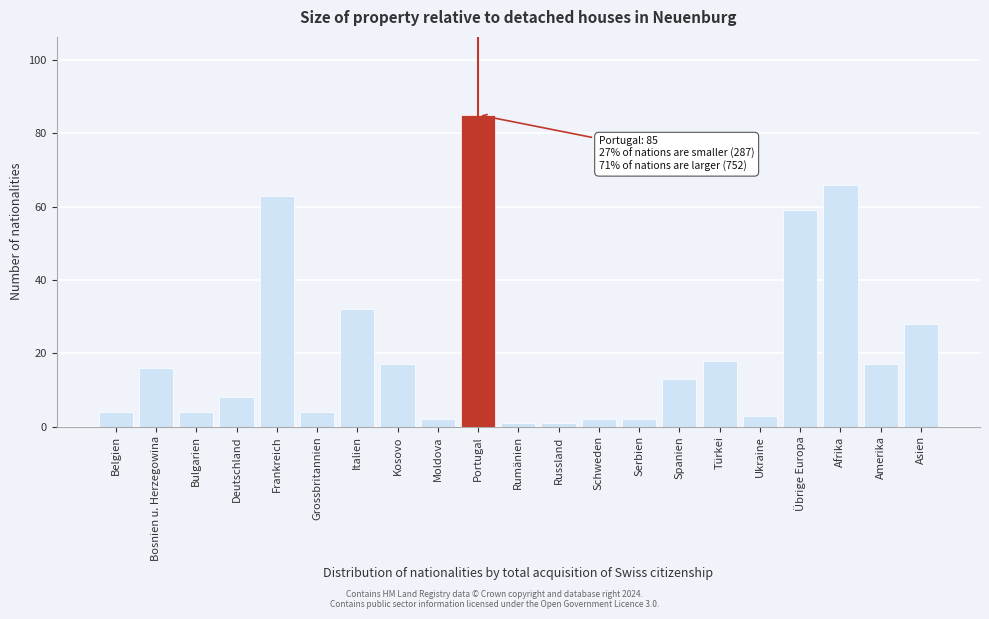

Reading left to right, extract all data points from this chart.

Belgien=4	Bosnien u. Herzegowina=16	Bulgarien=4	Deutschland=8	Frankreich=63	Grossbritannien=4	Italien=32	Kosovo=17	Moldova=2	Portugal=85	Rumänien=1	Russland=1	Schweden=2	Serbien=2	Spanien=13	Türkei=18	Ukraine=3	Übrige Europa=59	Afrika=66	Amerika=17	Asien=28